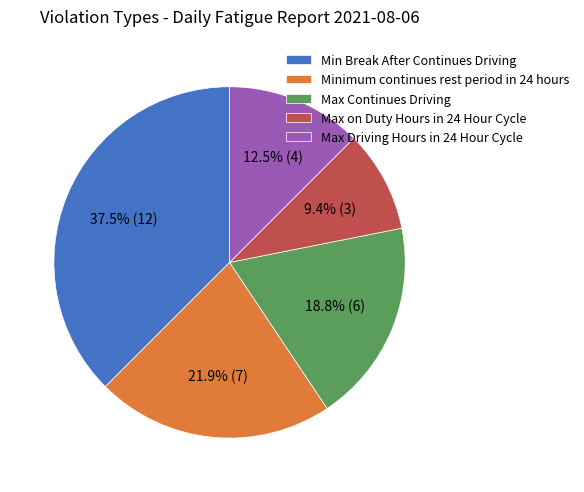

Do Max on Duty Hours in 24 Hour Cycle and Minimum continues rest period in 24 hours together represent more than half of the pie?

No